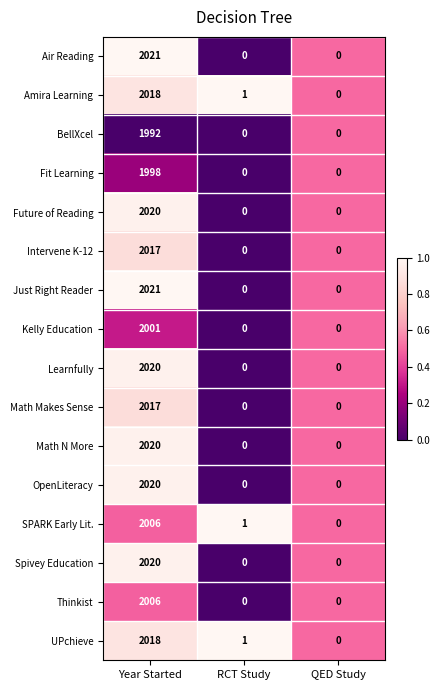

Where does the Amira Learning series first go above 1?

Year Started